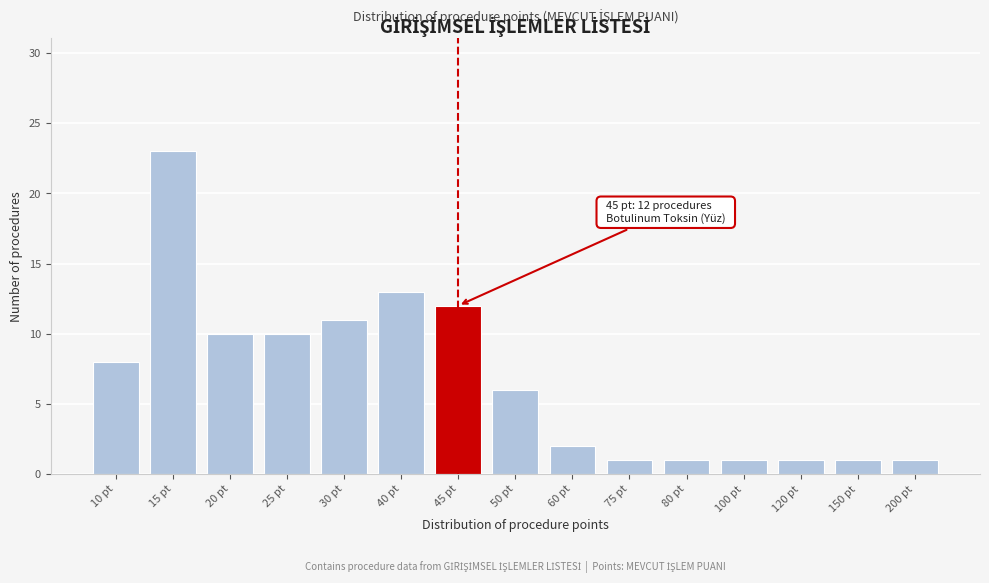

Reading left to right, what are all the values shown in this chart?

8	23	10	10	11	13	12	6	2	1	1	1	1	1	1